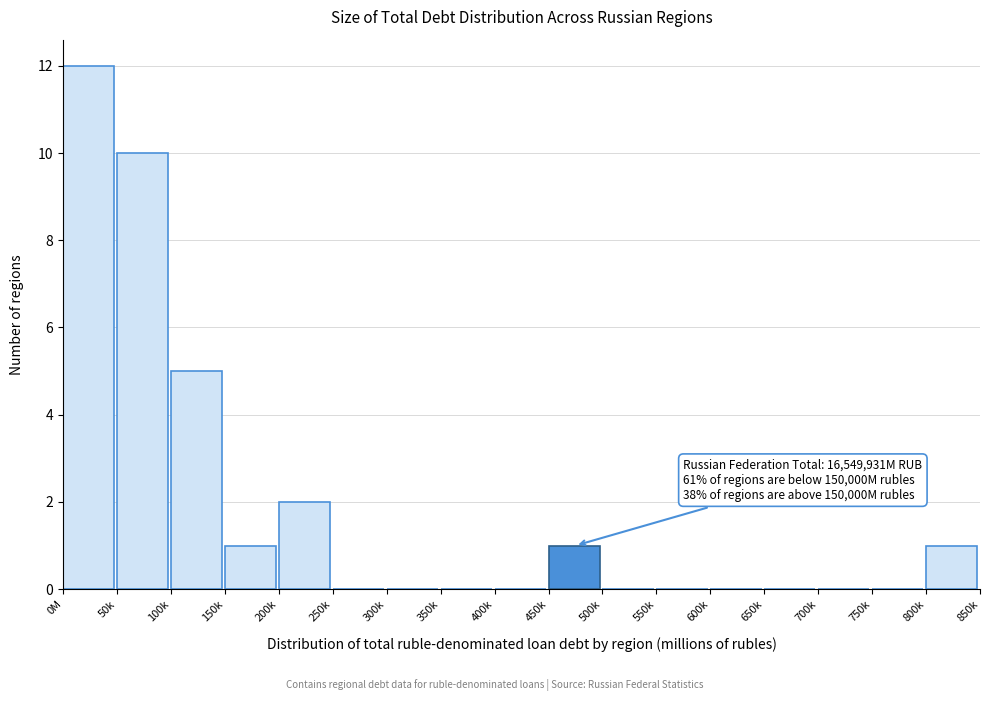

Reading left to right, list all the values displayed in this chart.

0M=12	50k=10	100k=5	150k=1	200k=2	250k=0	300k=0	350k=0	400k=0	450k=1	500k=0	550k=0	600k=0	650k=0	700k=0	750k=0	800k=1